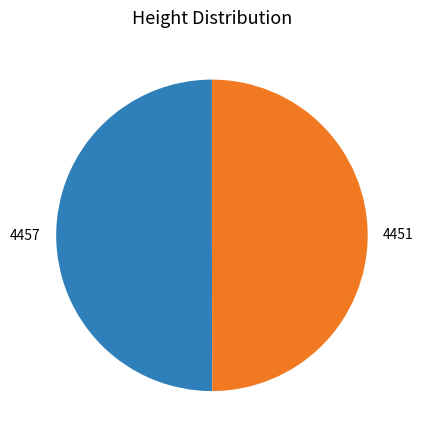

Is it true that 4451 is 58% of the pie?

False